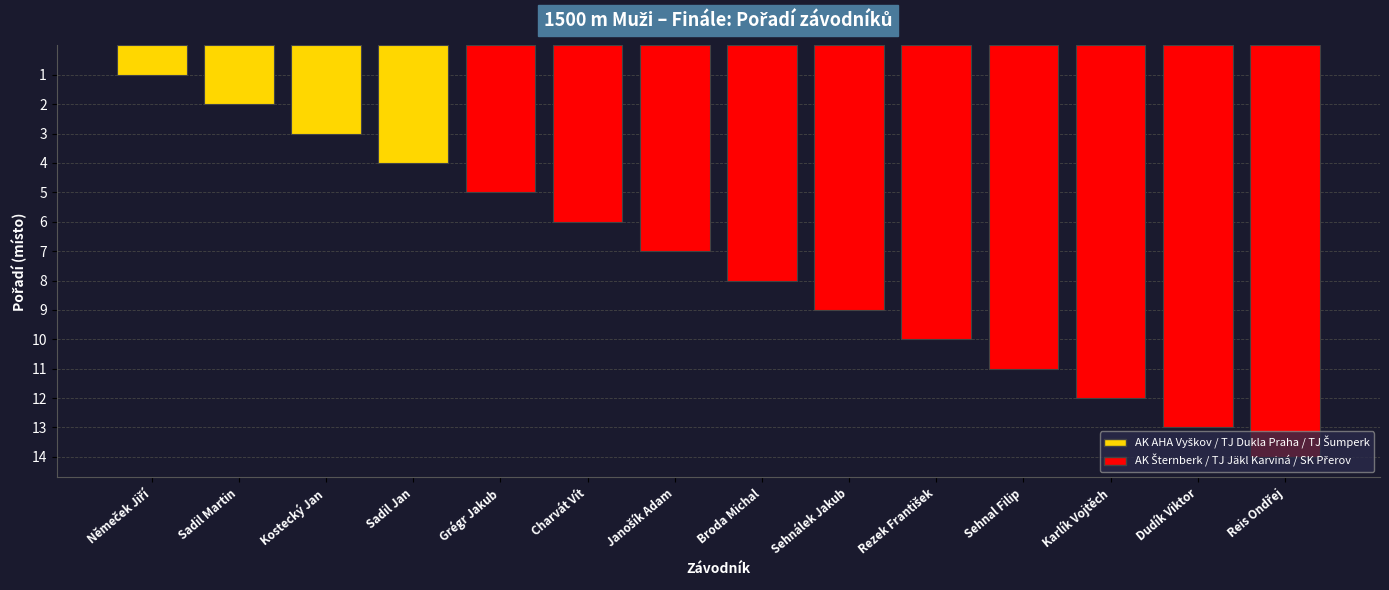

What is the difference between the maximum and minimum values?

13